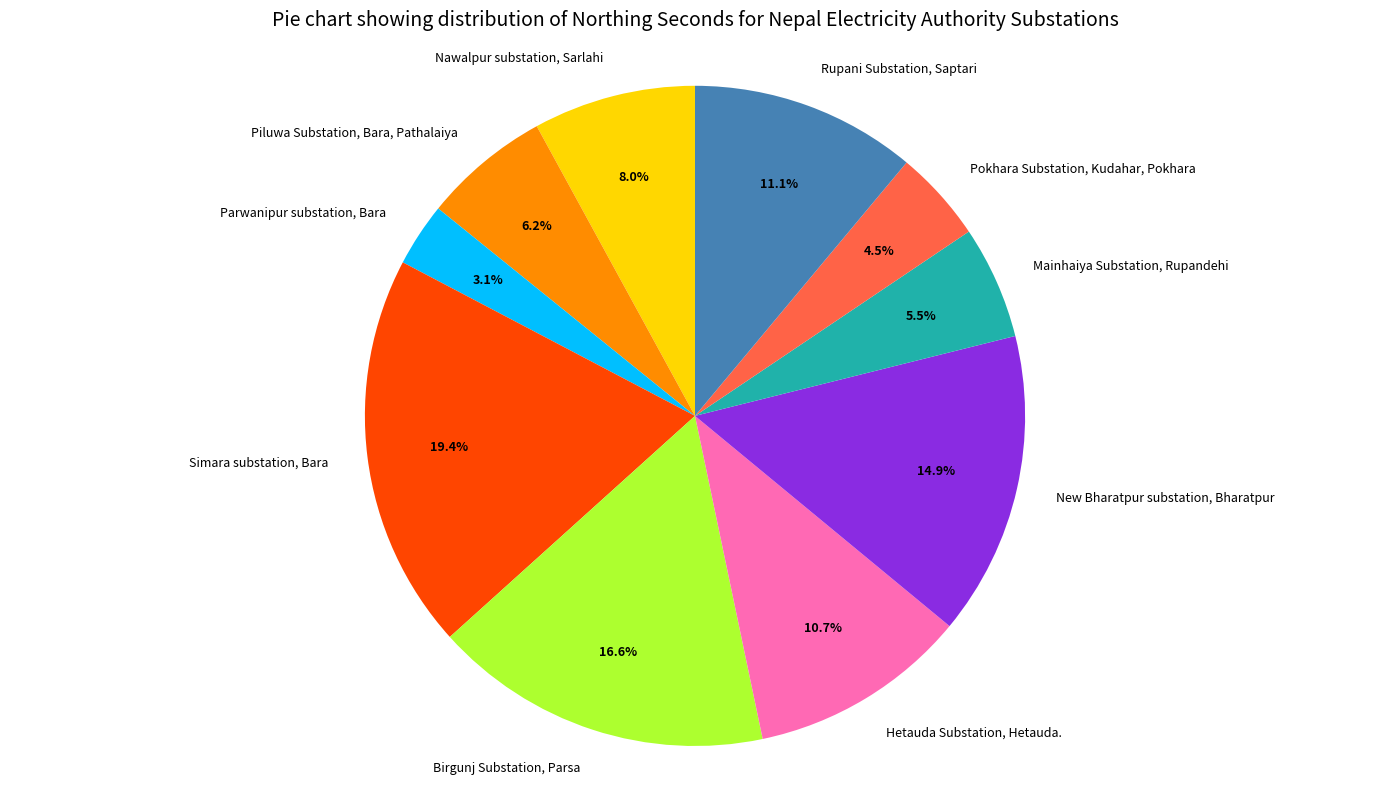

How many segments does this pie chart have?

10